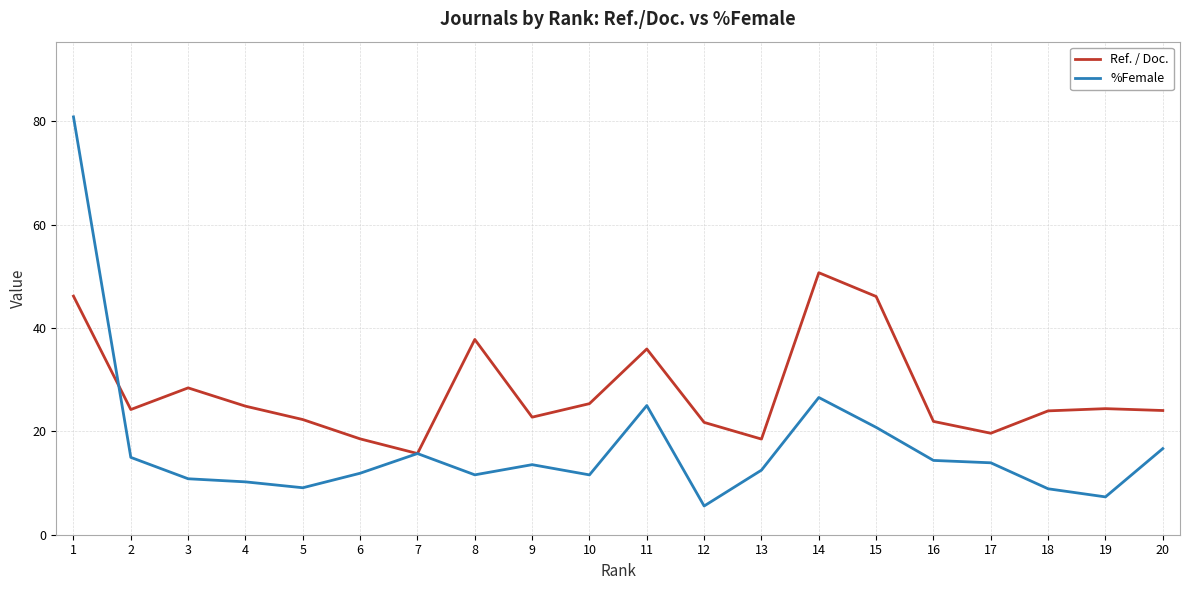

At which label does Ref. / Doc. reach its minimum?

7